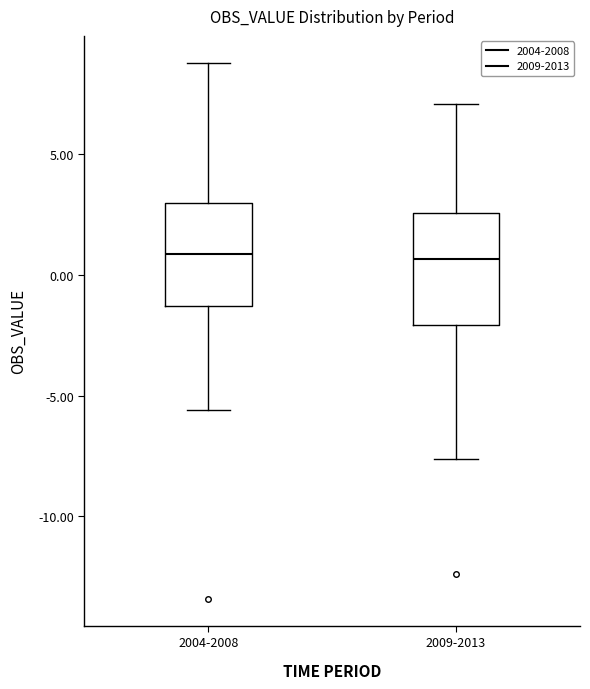

Reading left to right, transcribe this box plot: for each box, give where its median line is, the range the box spans, and where its two whiskers end, as read against the y-axis. The values are not printed on the chart, so give them approximately, as read against the axis.

2004-2008: median 1.0, box -1.5 to 3.0, whiskers -5.5 to 9.0
2009-2013: median 0.5, box -2.0 to 2.5, whiskers -7.5 to 7.0